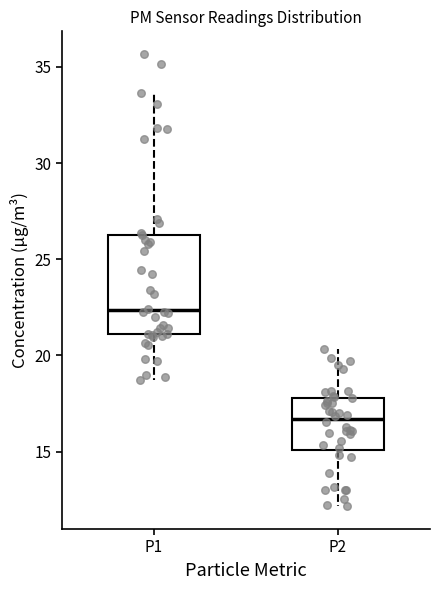

Which box has the highest median line?

P1